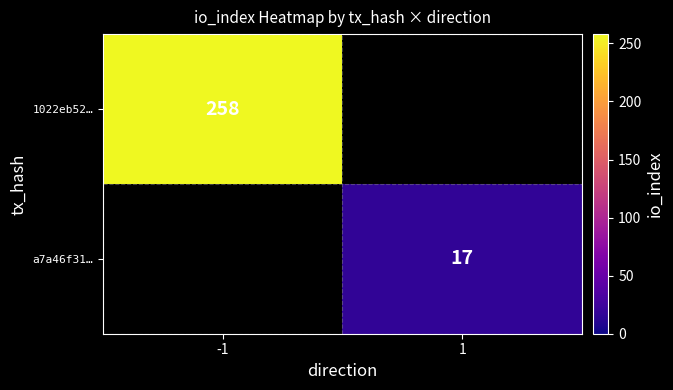

Is the value of a7a46f31… at 1 greater than the value of 1022eb52… at -1?

No